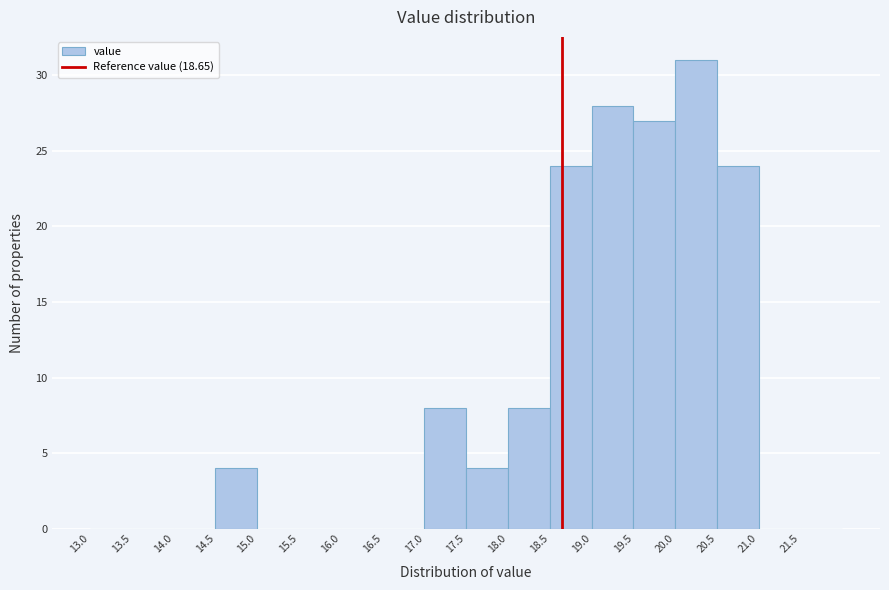

Which range on the x-axis has the tallest bar?

20.0 to 20.5